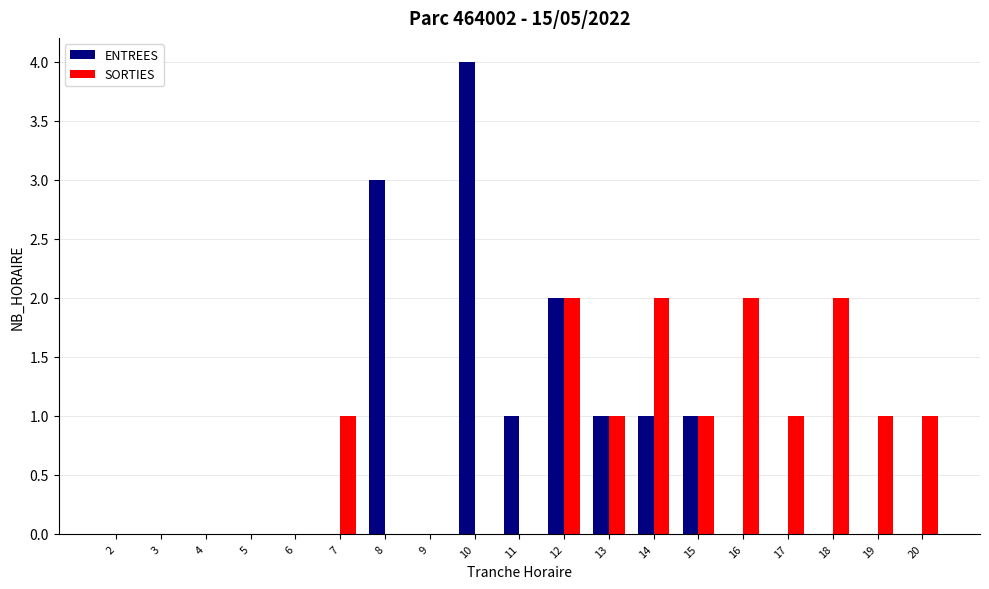

At which label does ENTREES reach its peak?

10